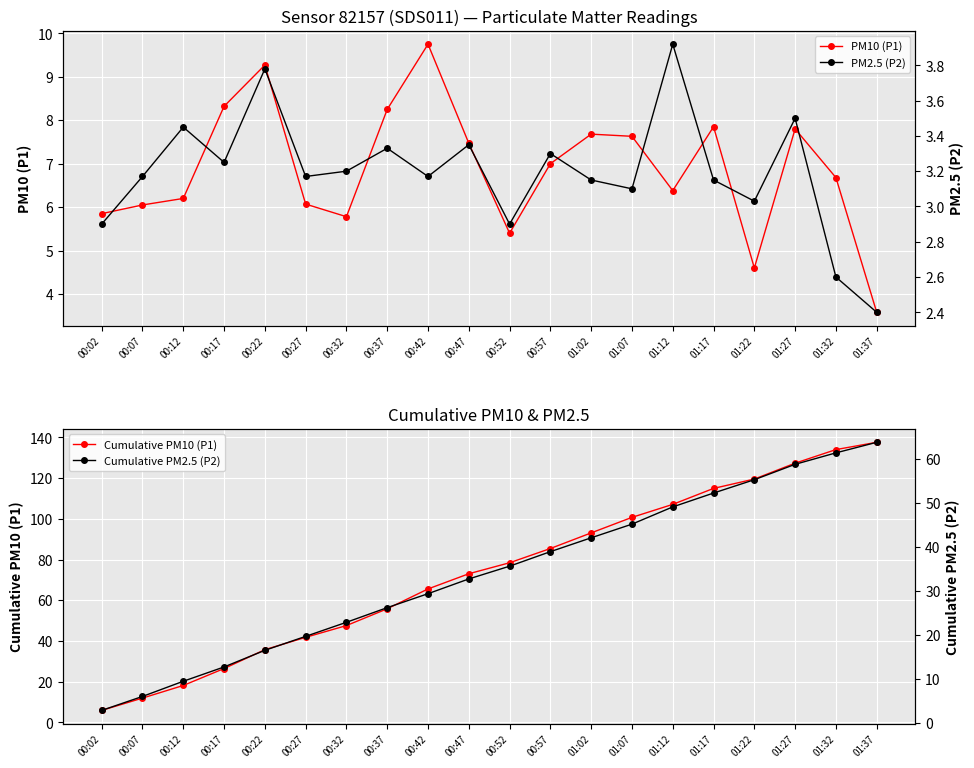

At which label does PM2.5 (P2) reach its minimum?

01:37